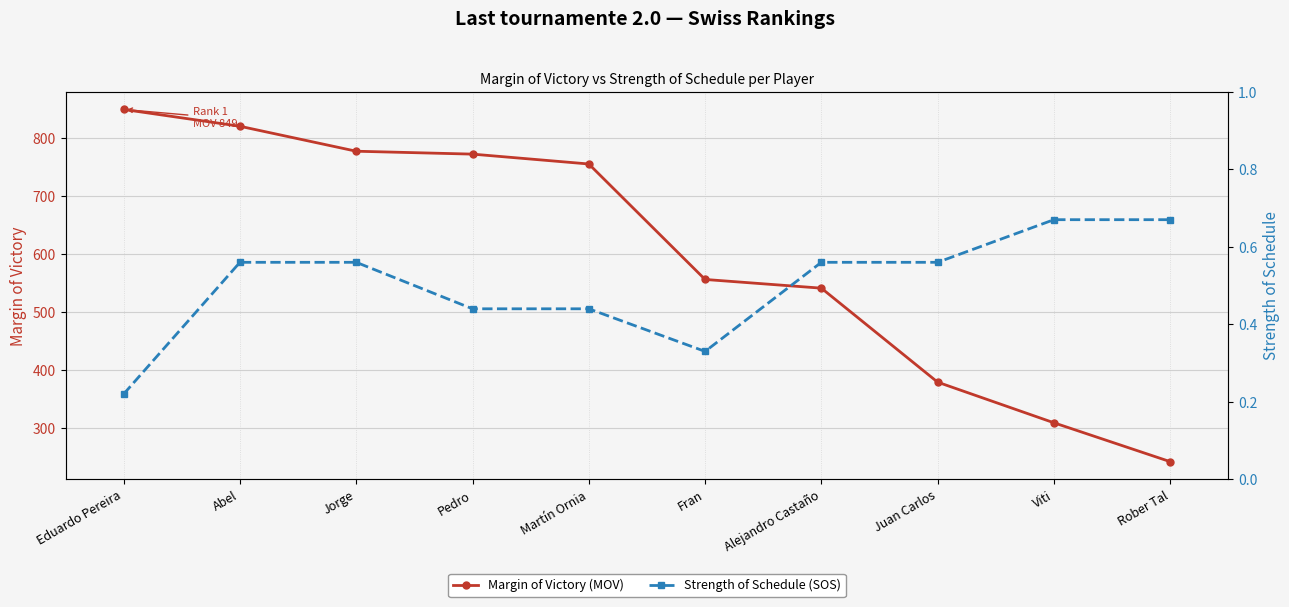

True or false: Margin of Victory (MOV) and Strength of Schedule (SOS) cross at least once.

False